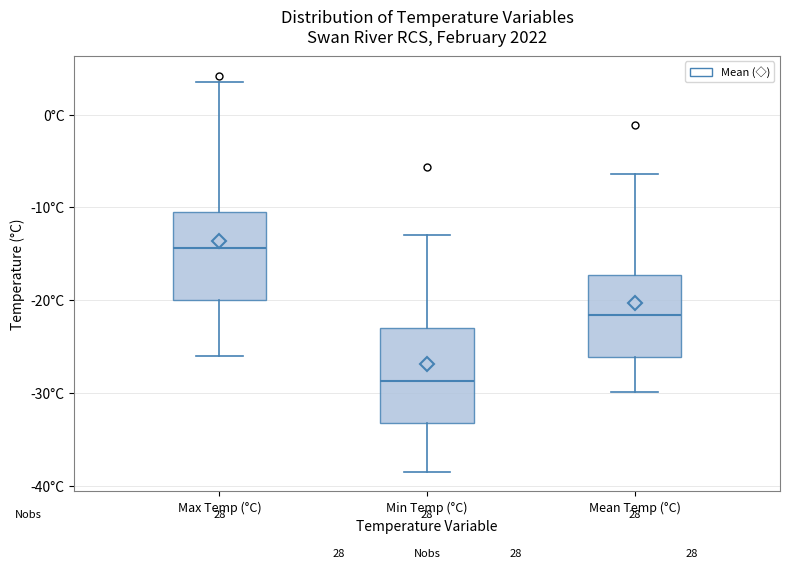

Reading left to right, read every box against the y-axis: the position of its median line, the range the box covers, and the ends of its whiskers. The values are not printed on the chart, so give them approximately, as read against the axis.

Max Temp (°C): median -14, box -20 to -10, whiskers -26 to 4
Min Temp (°C): median -29, box -33 to -23, whiskers -38 to -13
Mean Temp (°C): median -22, box -26 to -17, whiskers -30 to -6